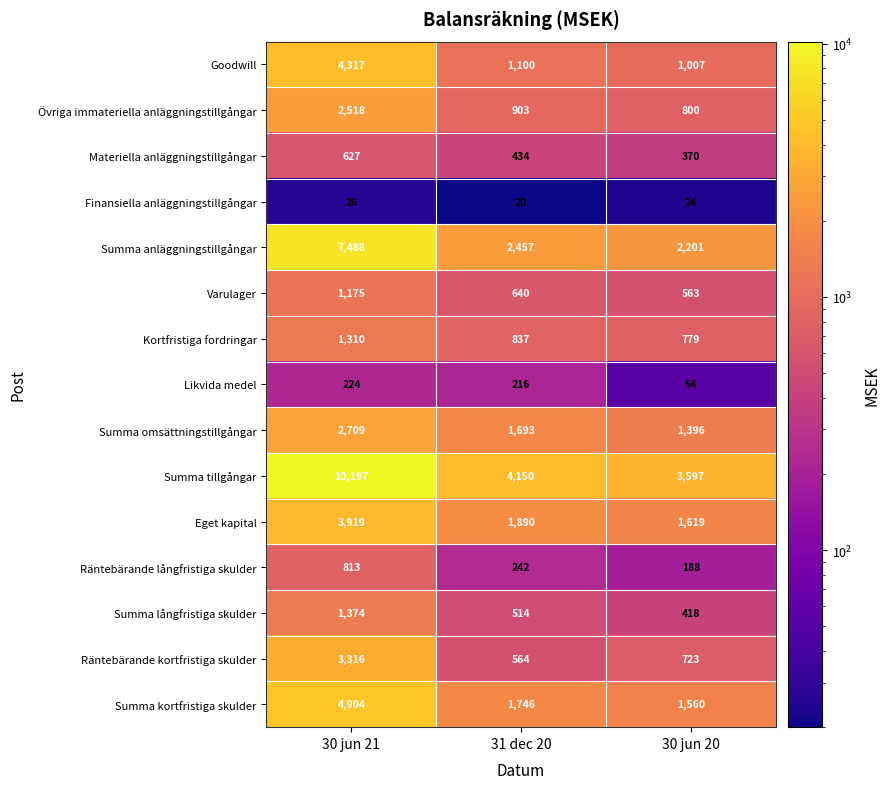

At which category is the sum across all series the highest?

30 jun 21